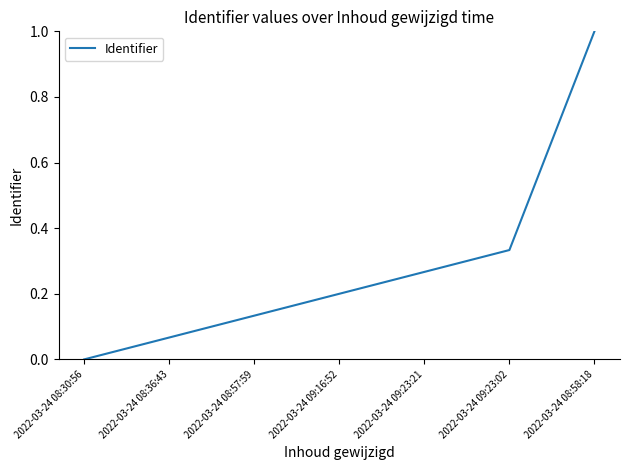

What position from the left is 2022-03-24 09:23:21?

5